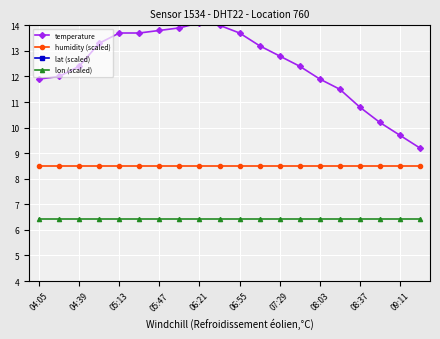

True or false: lon (scaled) and temperature intersect in this chart.

False